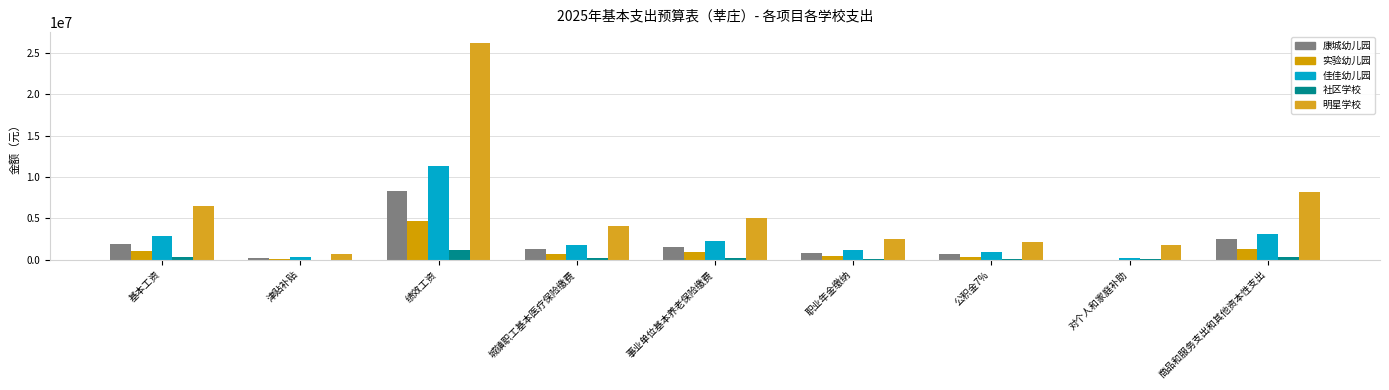

What is the label of the 2nd bar from the right?

对个人和家庭补助